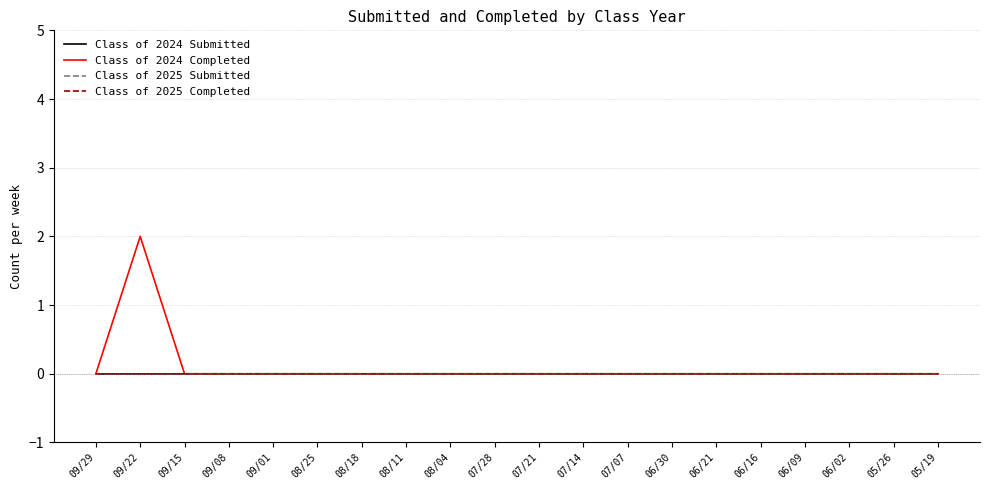

True or false: Class of 2024 Submitted and Class of 2025 Completed cross at least once.

False